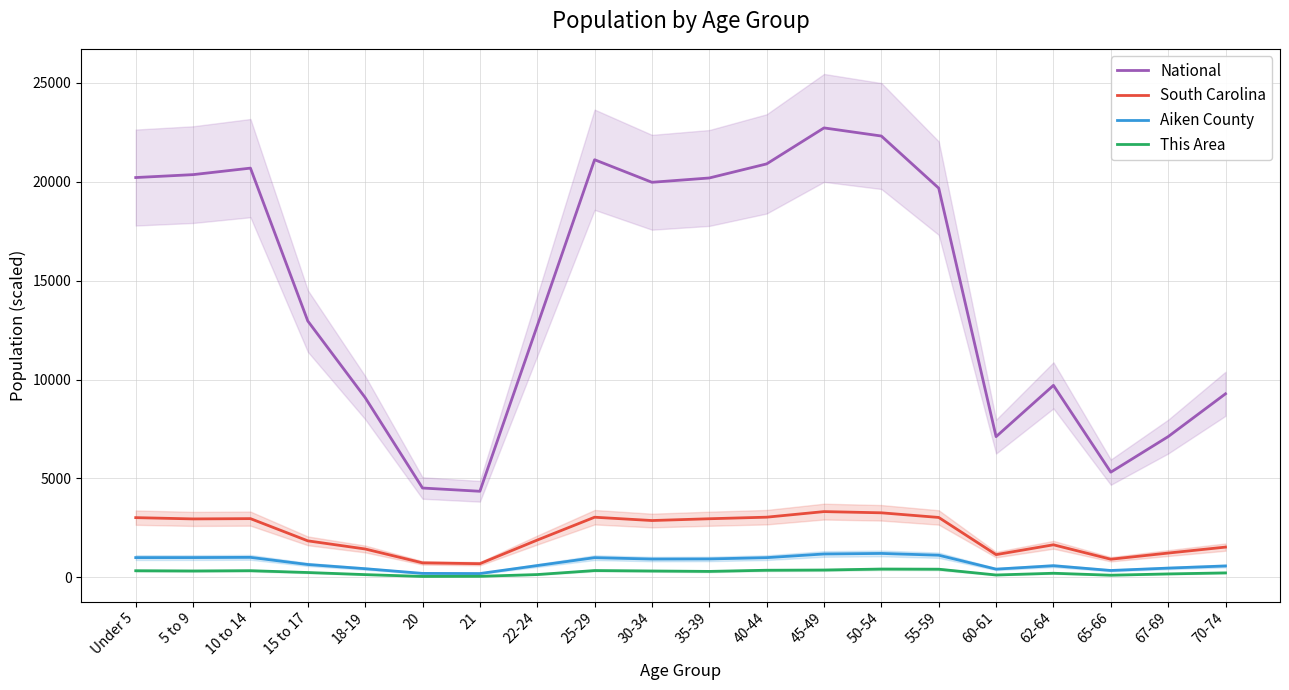

True or false: South Carolina and Aiken County intersect in this chart.

False